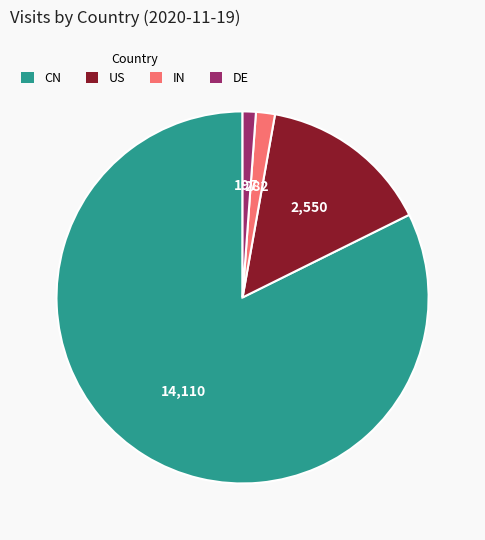

Which category has the biggest portion of the pie?

CN